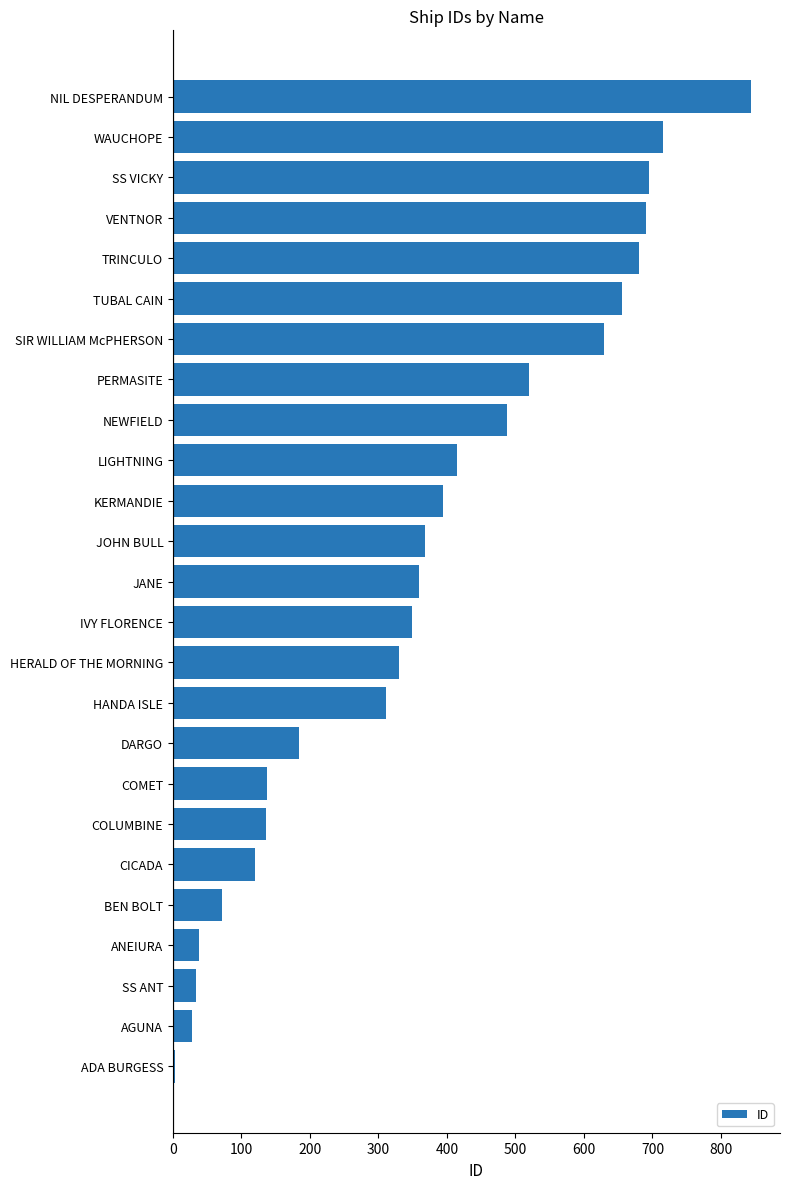

The chart shows a value of 33 at SS ANT. True or false?

True